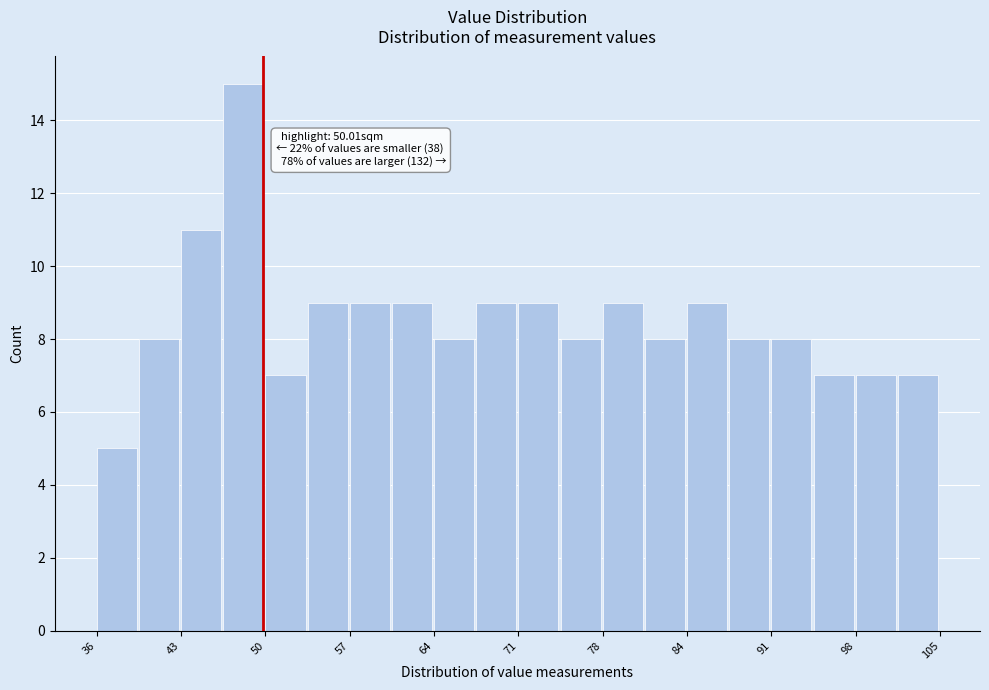

Around what value on the x-axis is the tallest bar? Give the approximate position of its centre, as read against the axis.

48